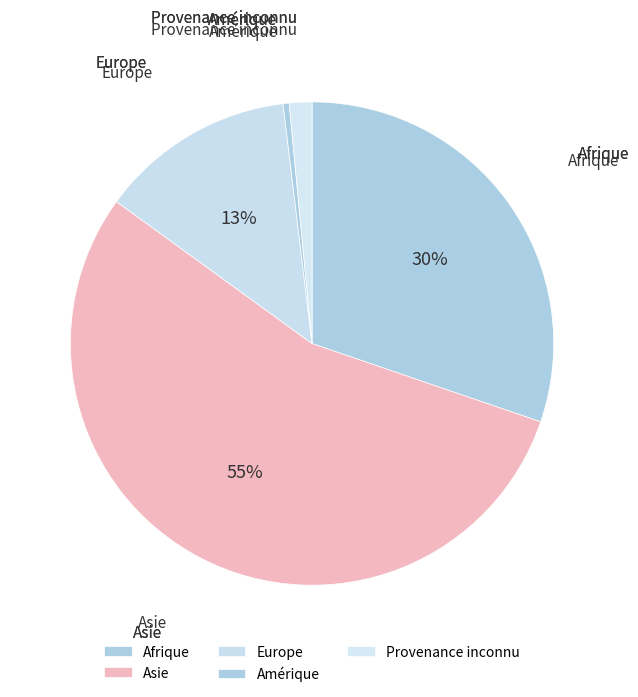

How many slices are in this pie chart?

5